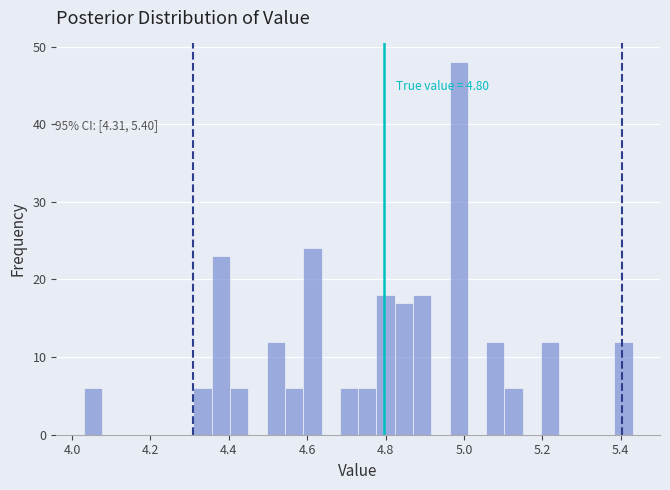

Read against the x-axis, roughly where is the centre of the tallest bar?

4.98